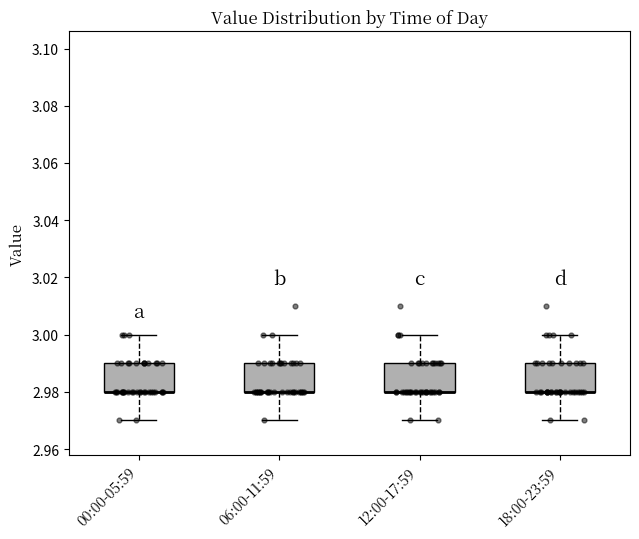

Where does the lower whisker of the box for 06:00-11:59 end on the y-axis? The values are not printed on the chart, so give them approximately, as read against the axis.

2.97